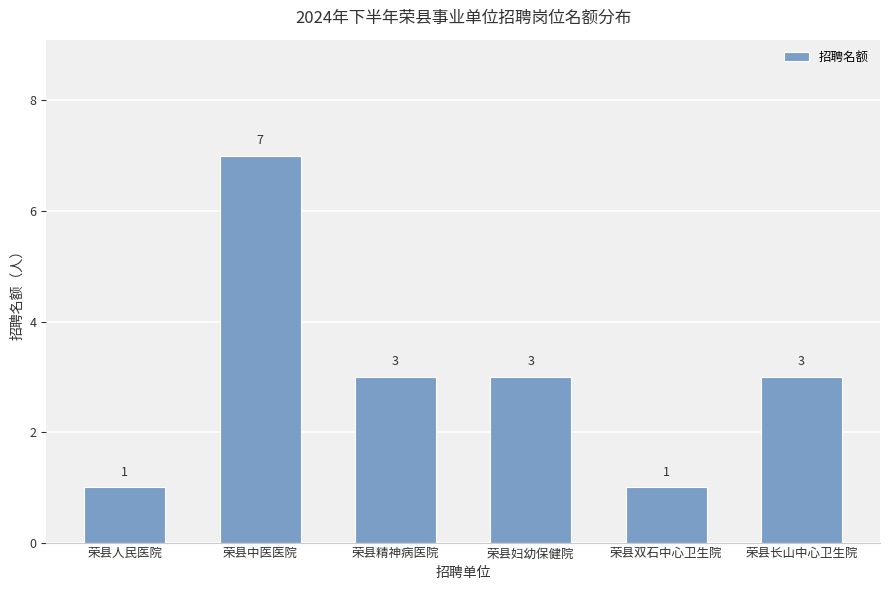

Are the bars horizontal?

No